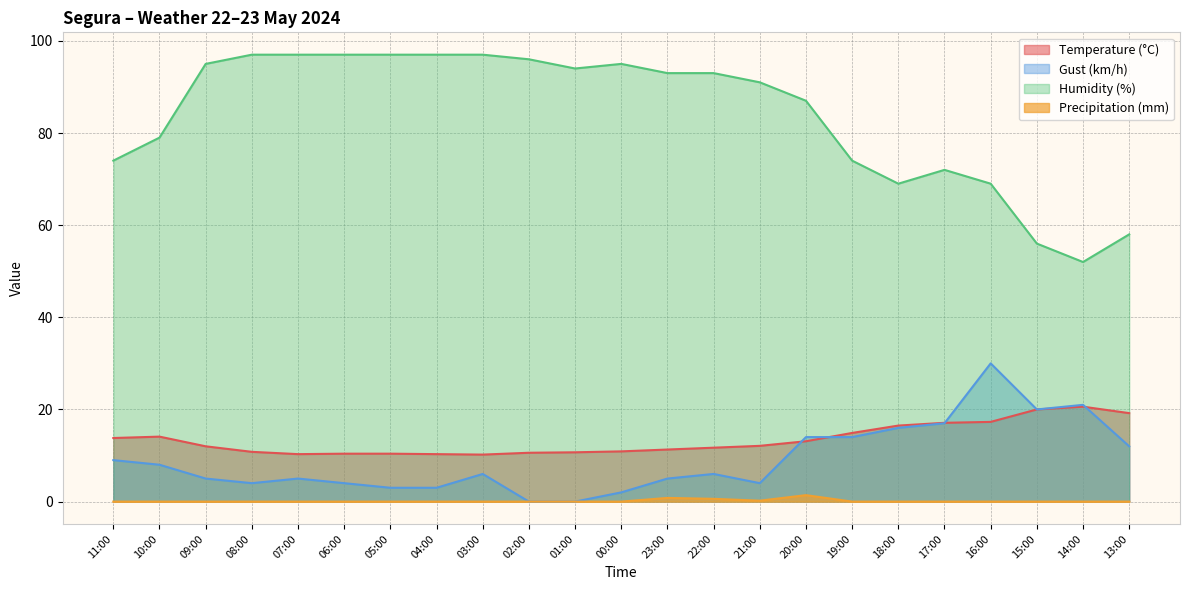

Is it true that Precipitation (mm) equals 1.4 at 20:00?

True